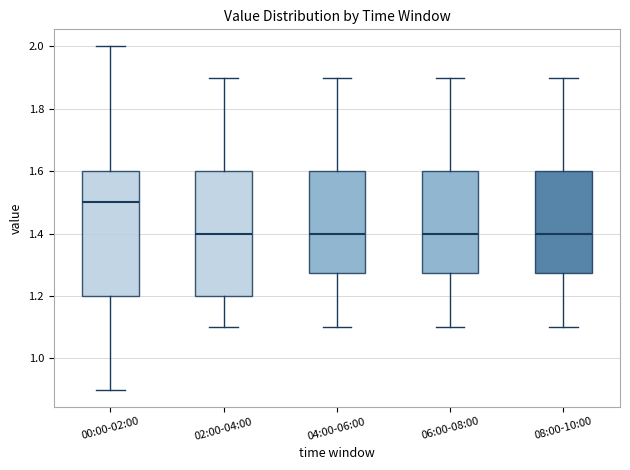

Where is the lower edge of the box for 02:00-04:00 on the y-axis? The values are not printed on the chart, so give them approximately, as read against the axis.

1.20